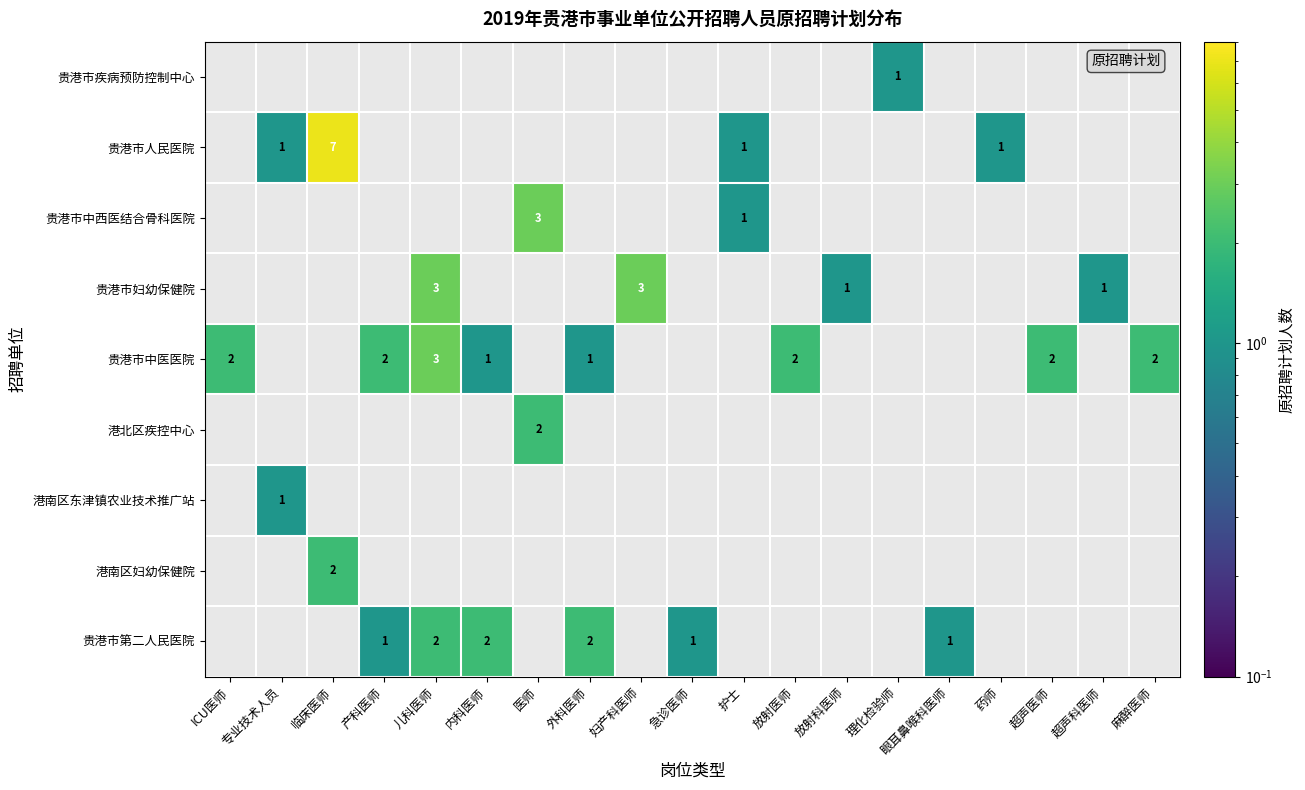

Which has a higher value, 产科医师 or 内科医师?

产科医师